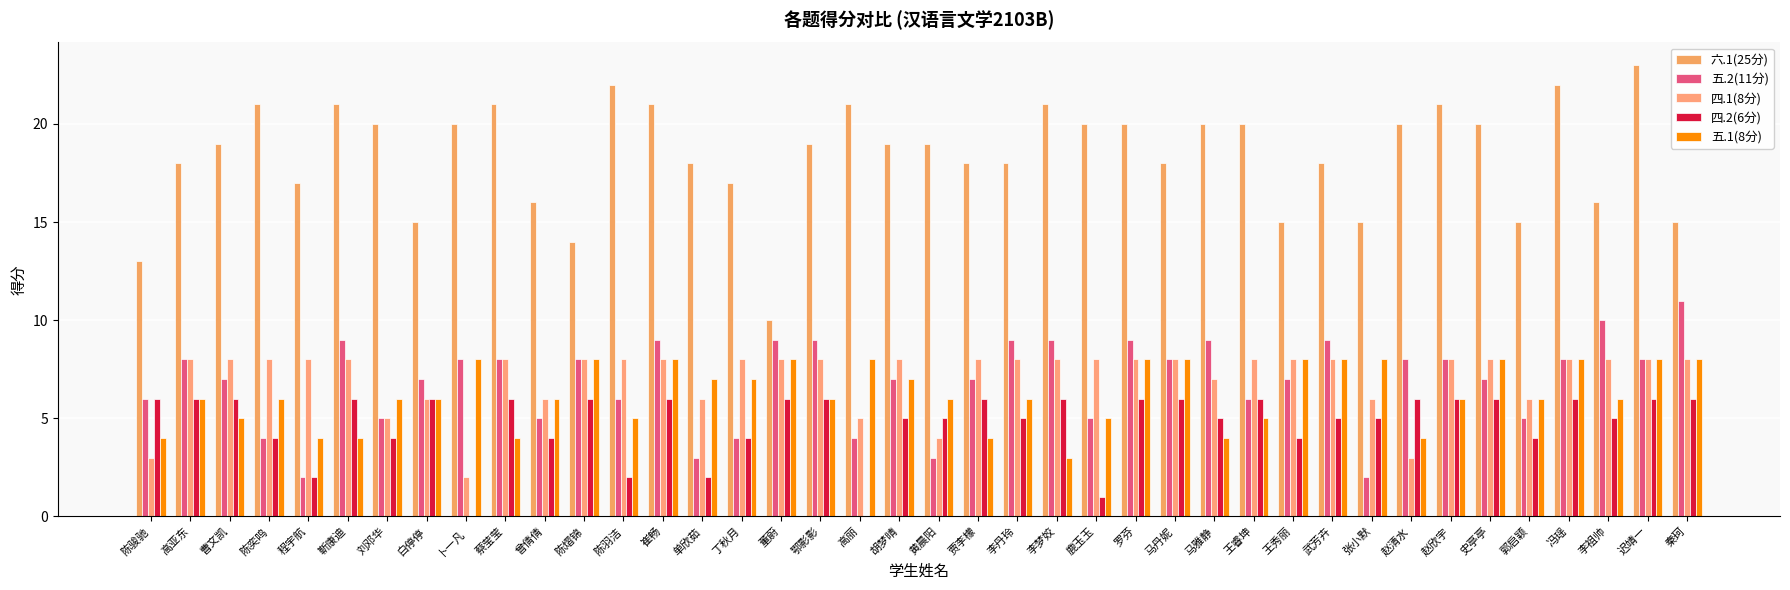

What is the label of the 1st bar from the left?

陈骏驰